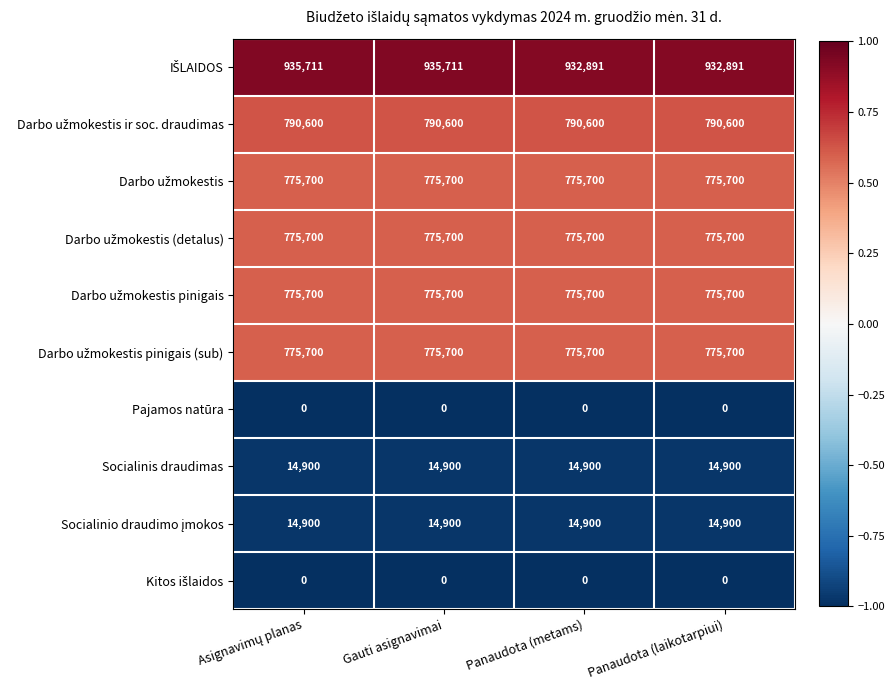

What is the total value across all series at Panaudota (metams)?

4856091